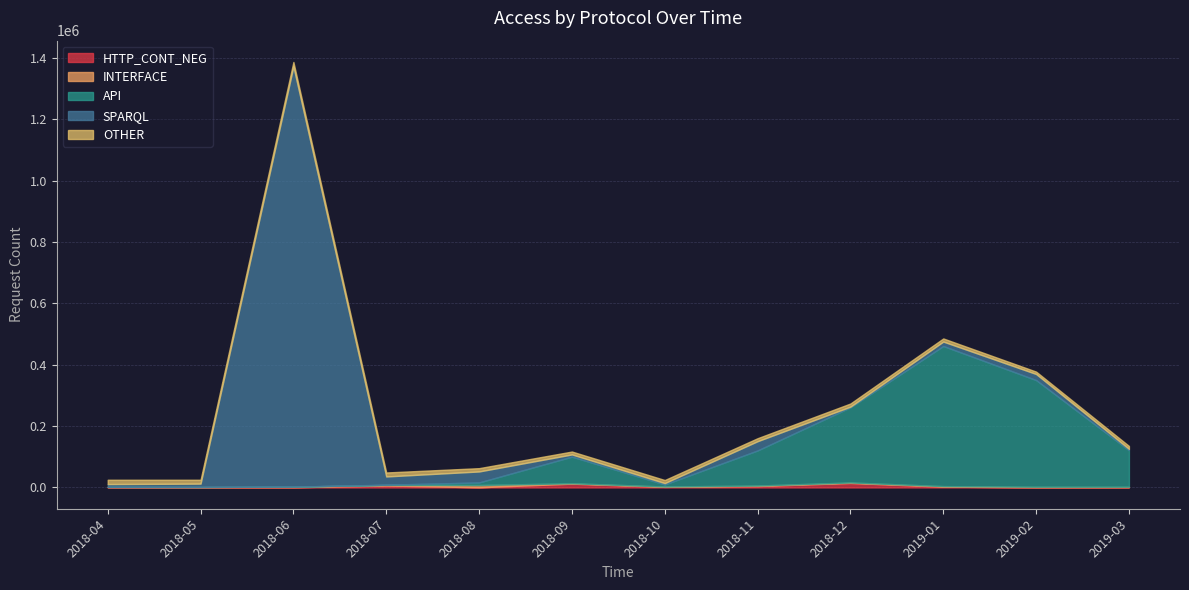

The value of HTTP_CONT_NEG at 2018-08 is 595. True or false?

True